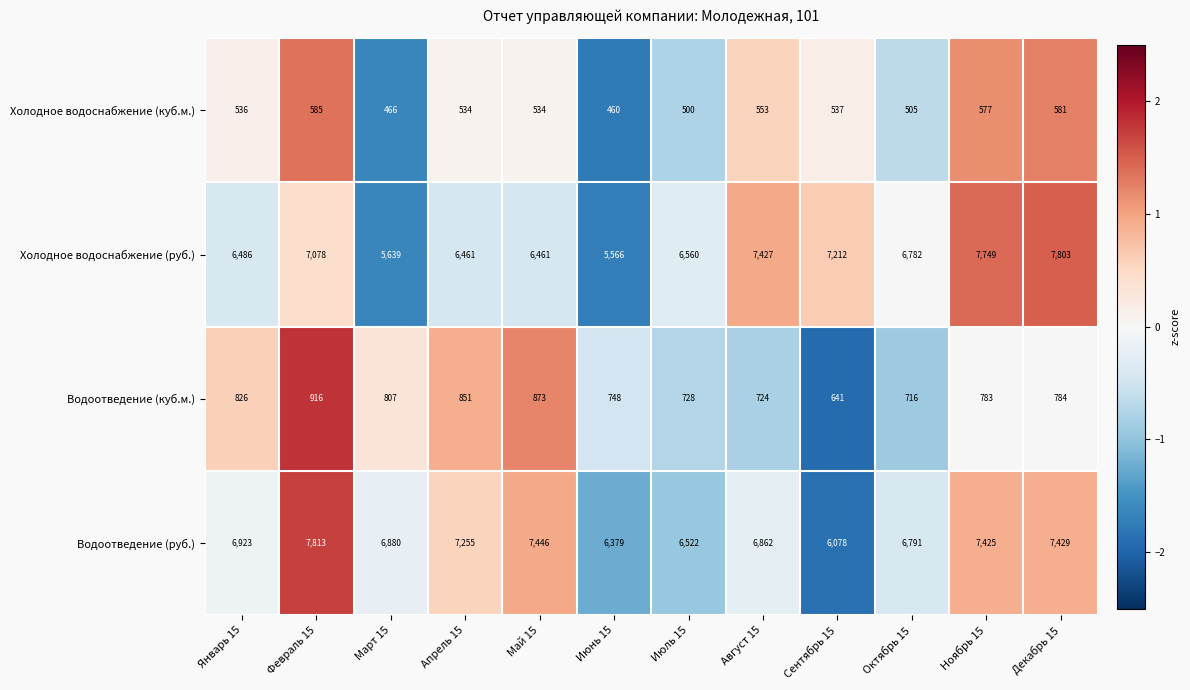

What is the maximum value shown in the chart?

7813